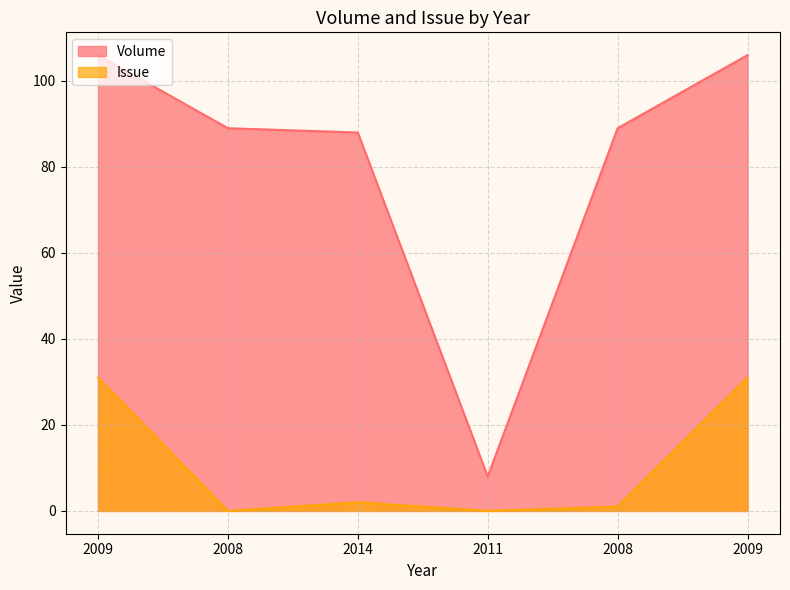

At which category does Issue reach its first local peak?

2014